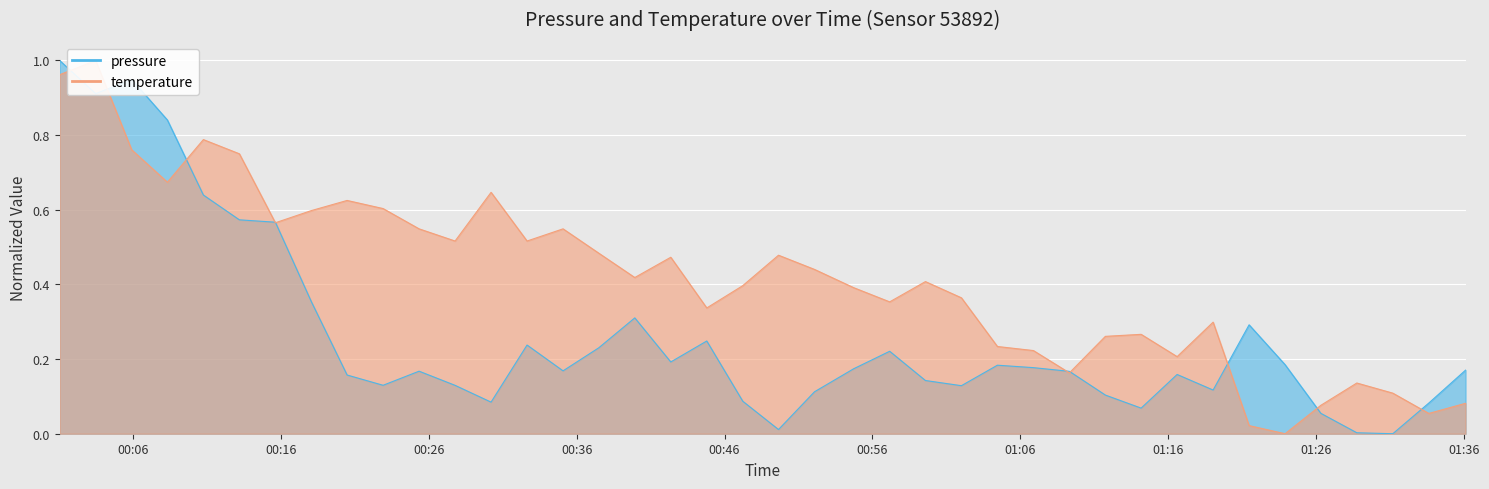

What is the difference between the temperature values at 00:57 and 00:05?

0.4